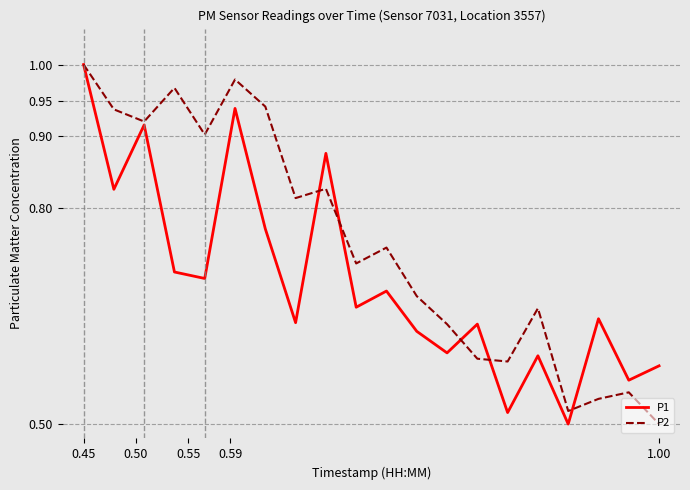

Rank the series by their average value, from highest to lowest.

P2, P1